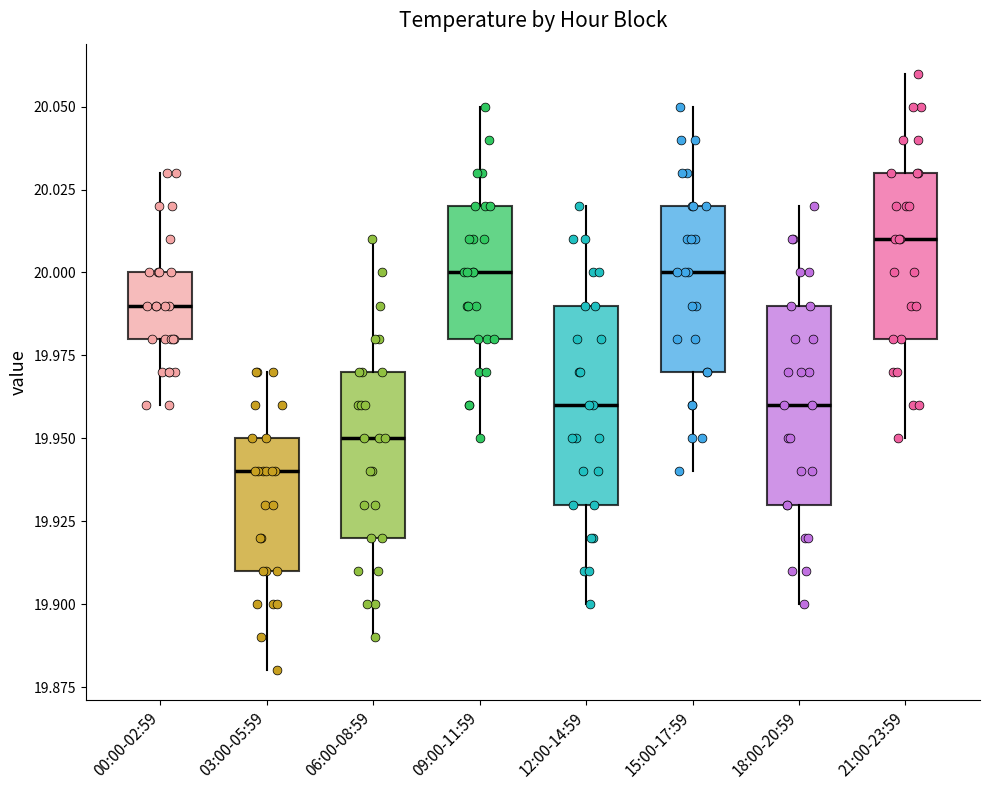

Reading left to right, transcribe this box plot: for each box, give where its median line is, the range the box spans, and where its two whiskers end, as read against the y-axis. The values are not printed on the chart, so give them approximately, as read against the axis.

00:00-02:59: median 19.99, box 19.98 to 20.00, whiskers 19.96 to 20.03
03:00-05:59: median 19.94, box 19.91 to 19.95, whiskers 19.88 to 19.97
06:00-08:59: median 19.95, box 19.92 to 19.97, whiskers 19.89 to 20.01
09:00-11:59: median 20.00, box 19.98 to 20.02, whiskers 19.95 to 20.05
12:00-14:59: median 19.96, box 19.93 to 19.99, whiskers 19.90 to 20.02
15:00-17:59: median 20.00, box 19.97 to 20.02, whiskers 19.94 to 20.05
18:00-20:59: median 19.96, box 19.93 to 19.99, whiskers 19.90 to 20.02
21:00-23:59: median 20.01, box 19.98 to 20.03, whiskers 19.95 to 20.06